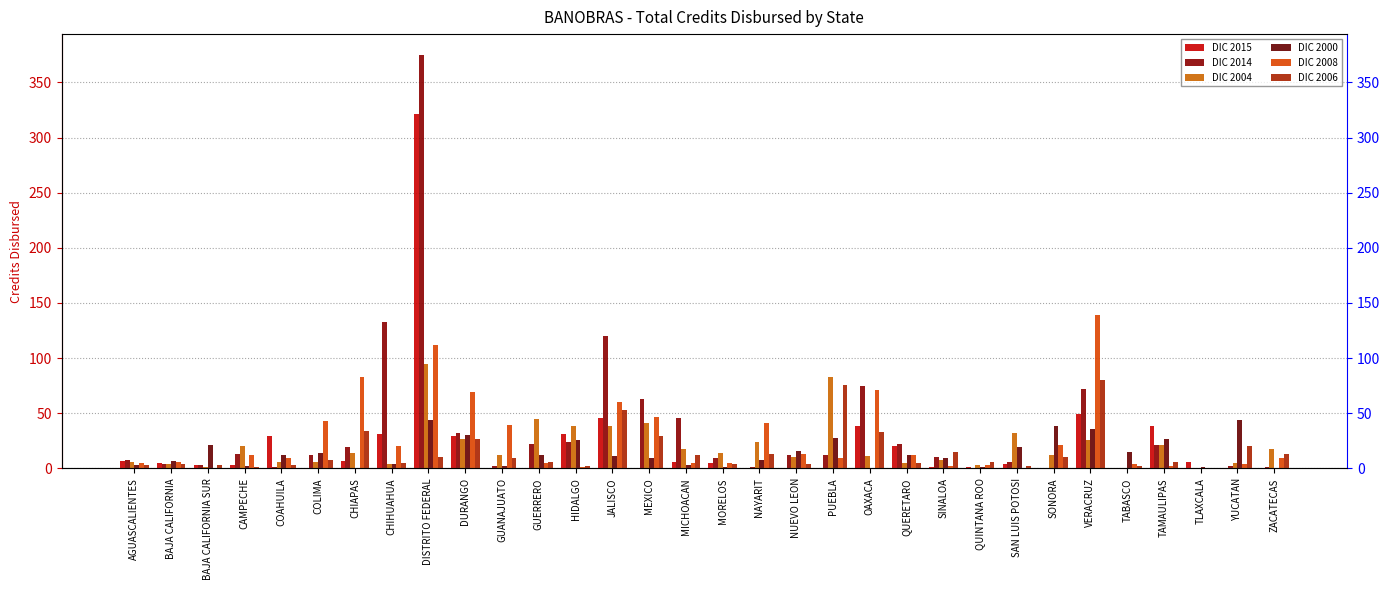

What is the difference between the maximum and minimum values in the DIC 2014 series?

375